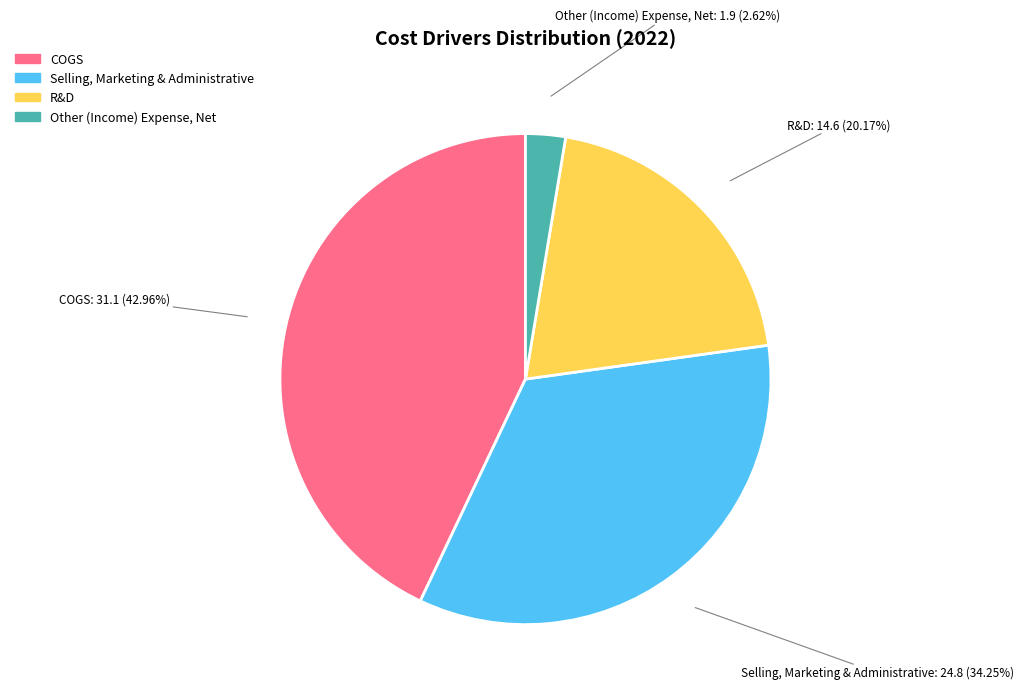

What is the ratio of the value at Selling, Marketing & Administrative to the value at R&D?

1.7